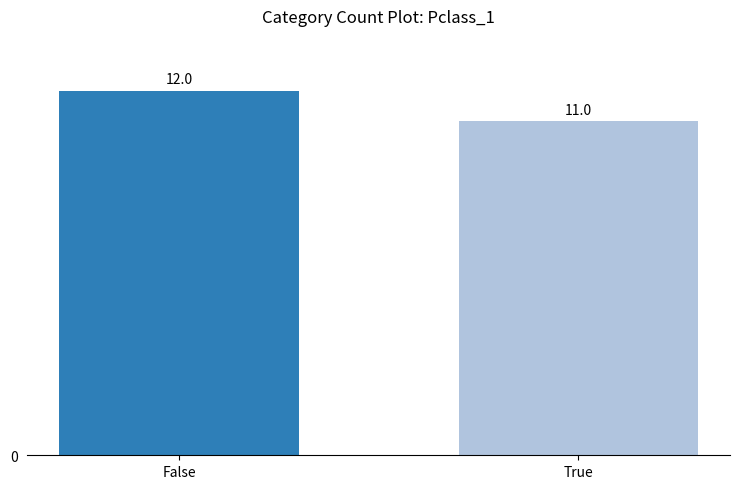

What is the label of the 2nd bar from the right?

False